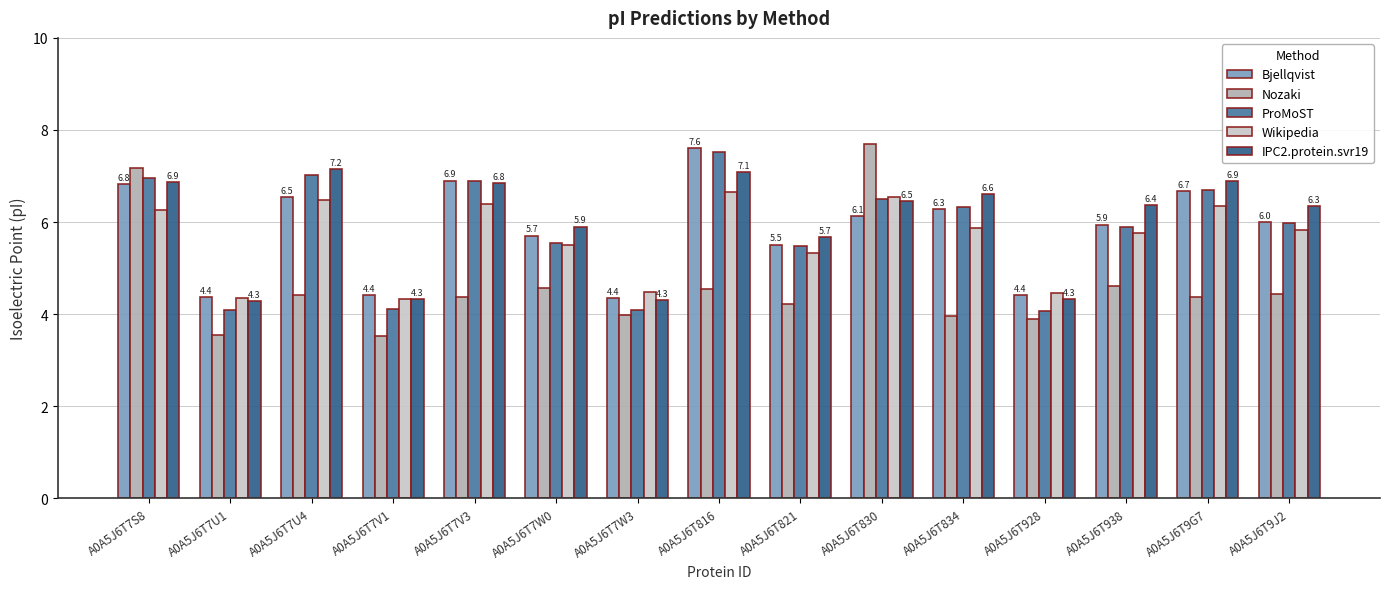

Are the bars grouped side by side (vs. stacked)?

Yes